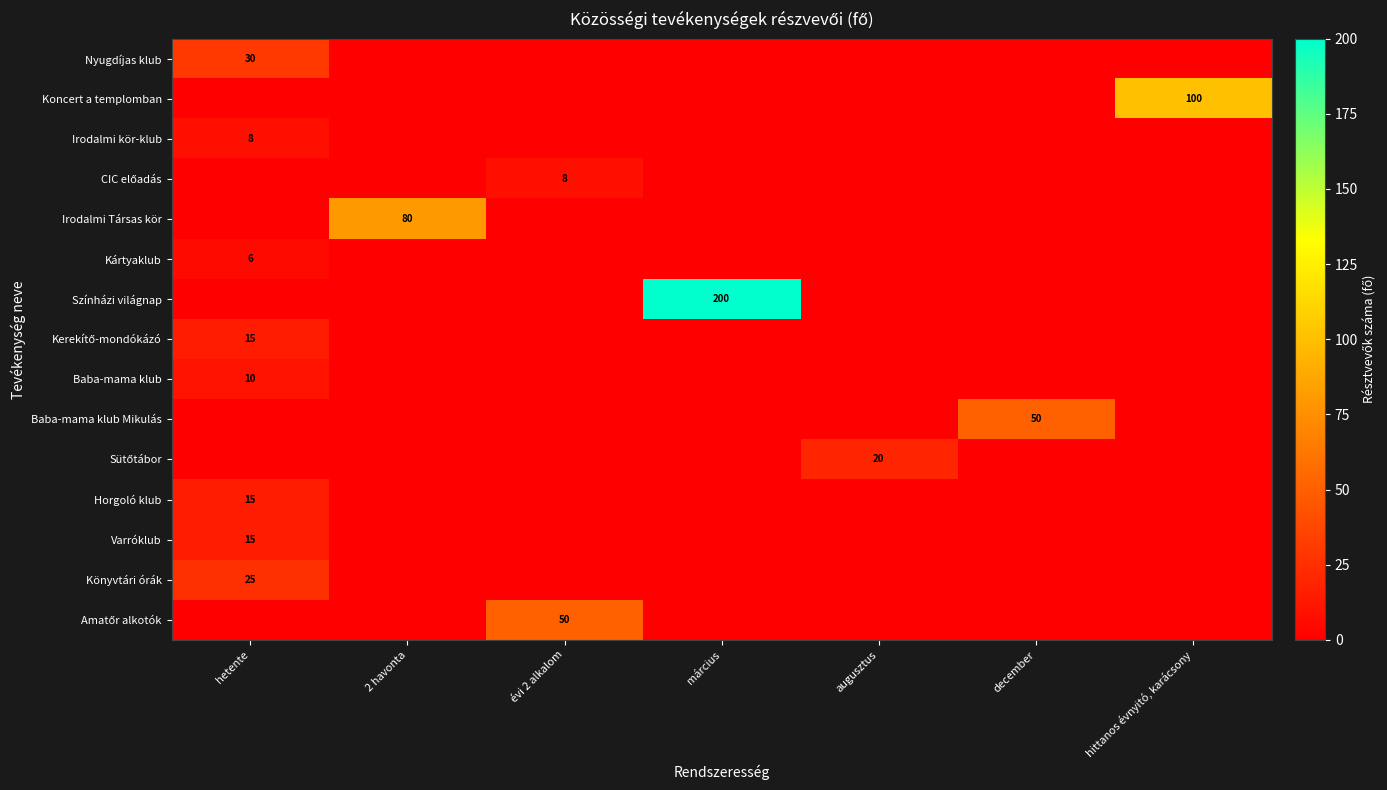

At which category is the sum across all series the highest?

március